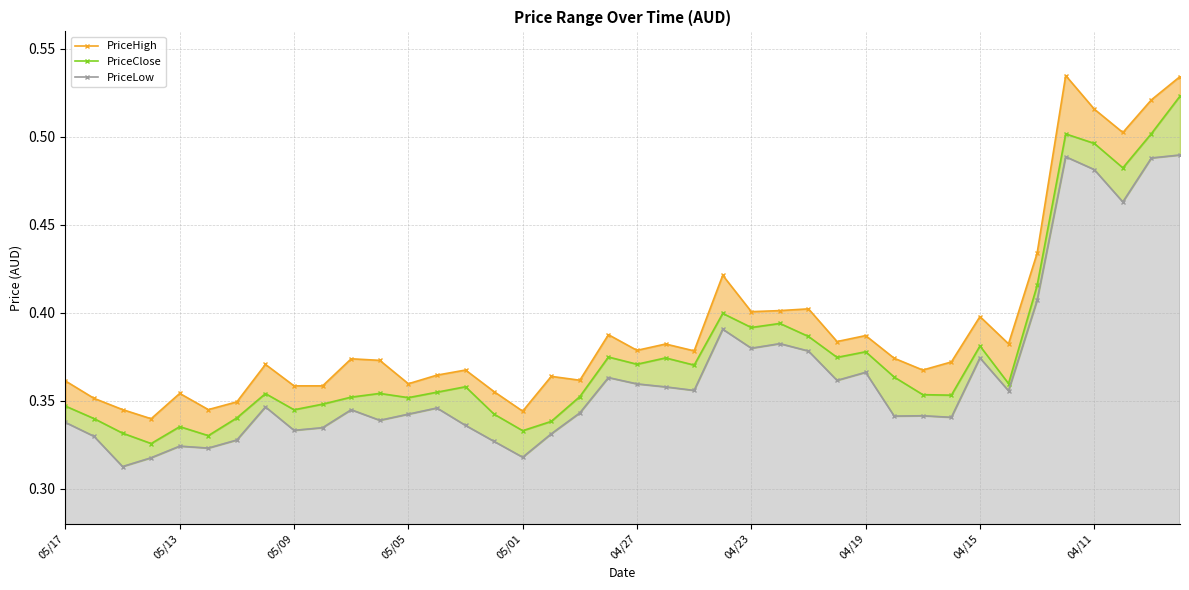

What is the minimum value for PriceHigh?

0.3